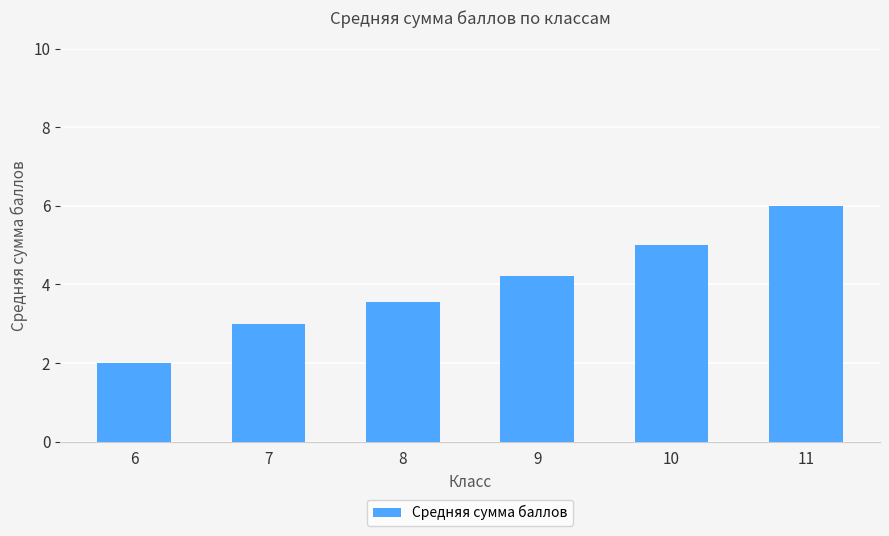

How many bars are there in total?

6